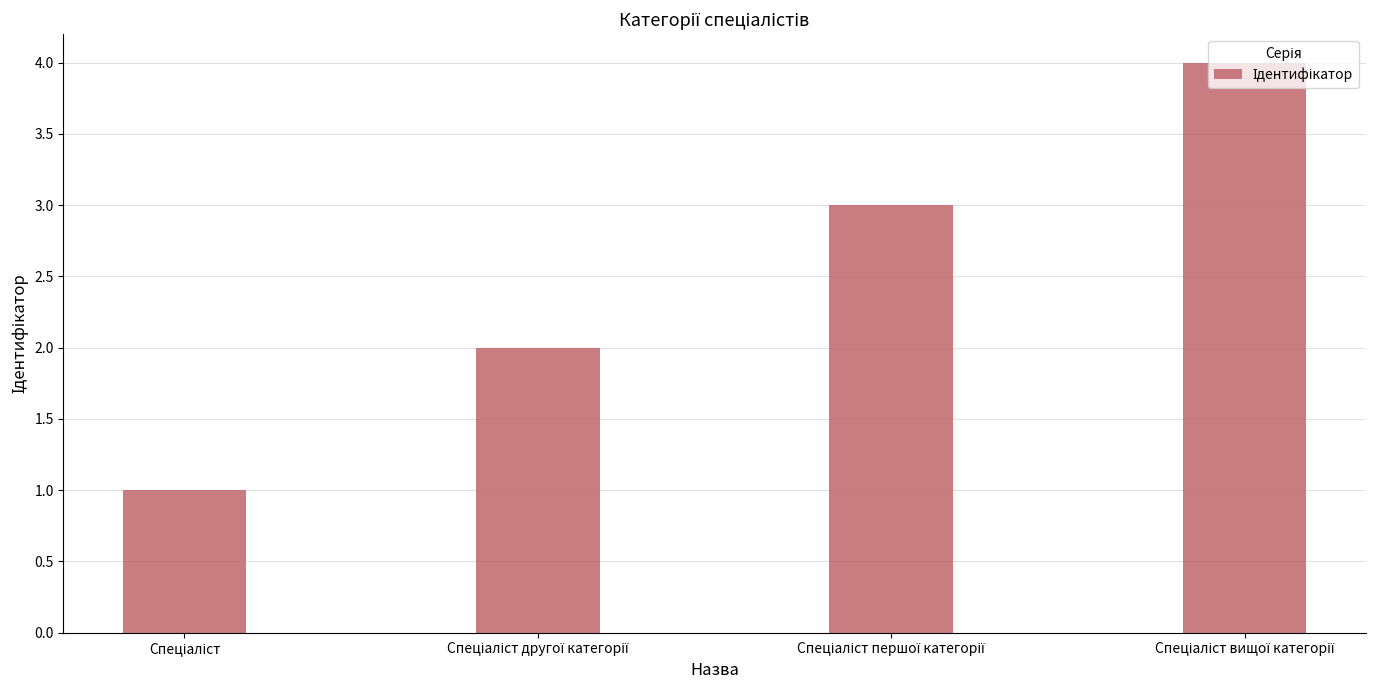

What is the greatest value displayed?

4